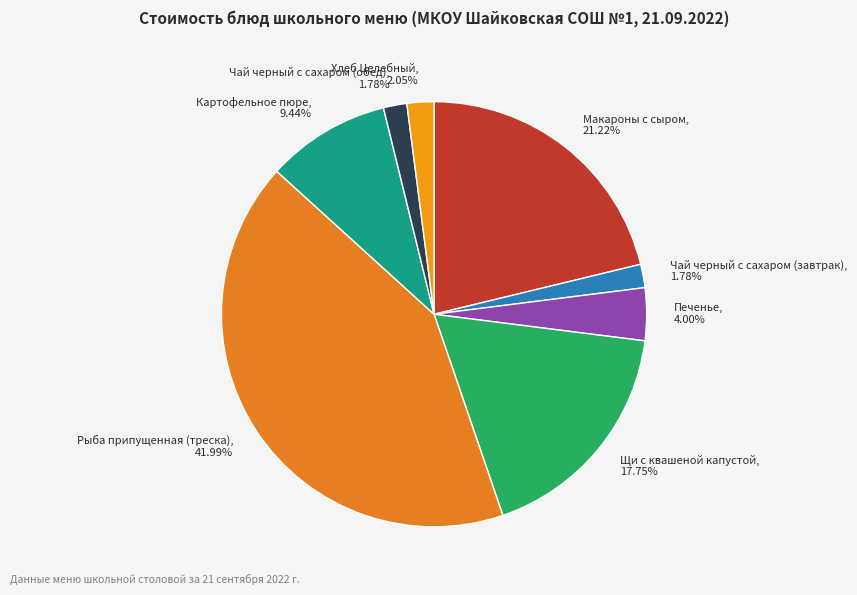

What percentage is the Рыба припущенная (треска) slice, to the nearest percent?

42%